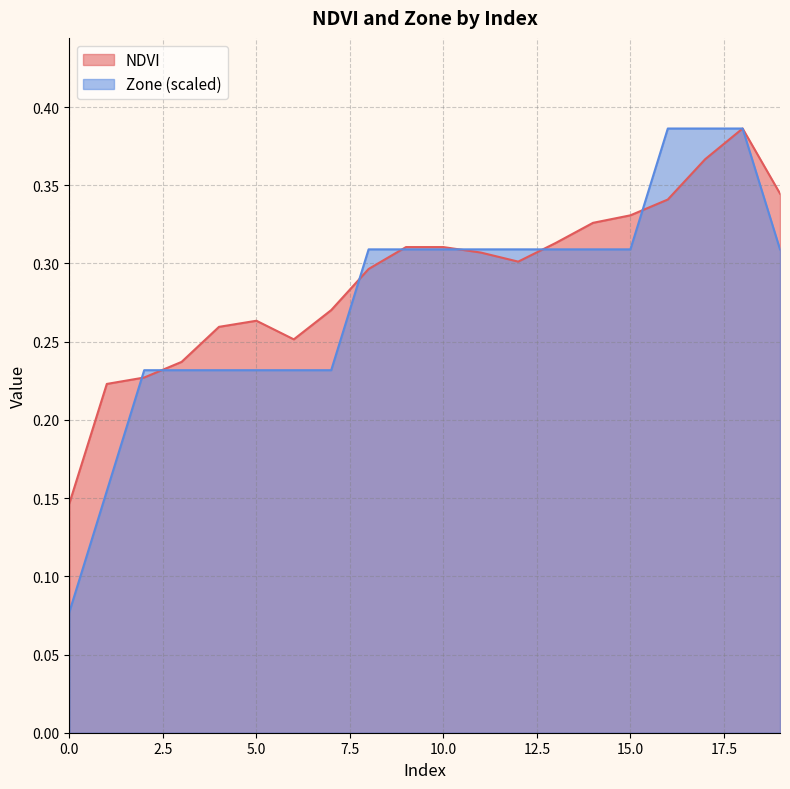

Which series has the largest range (max minus min)?

Zone (scaled)